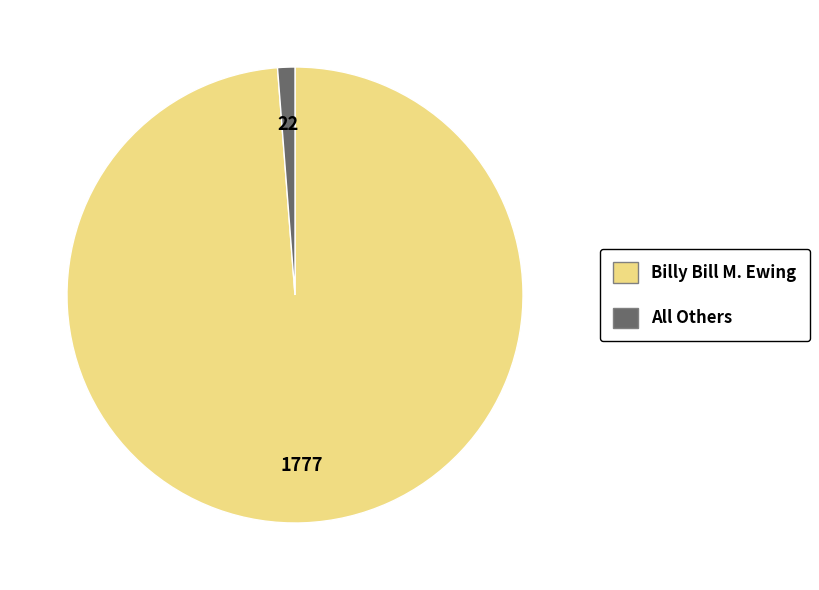

Which slice is the smallest?

All Others